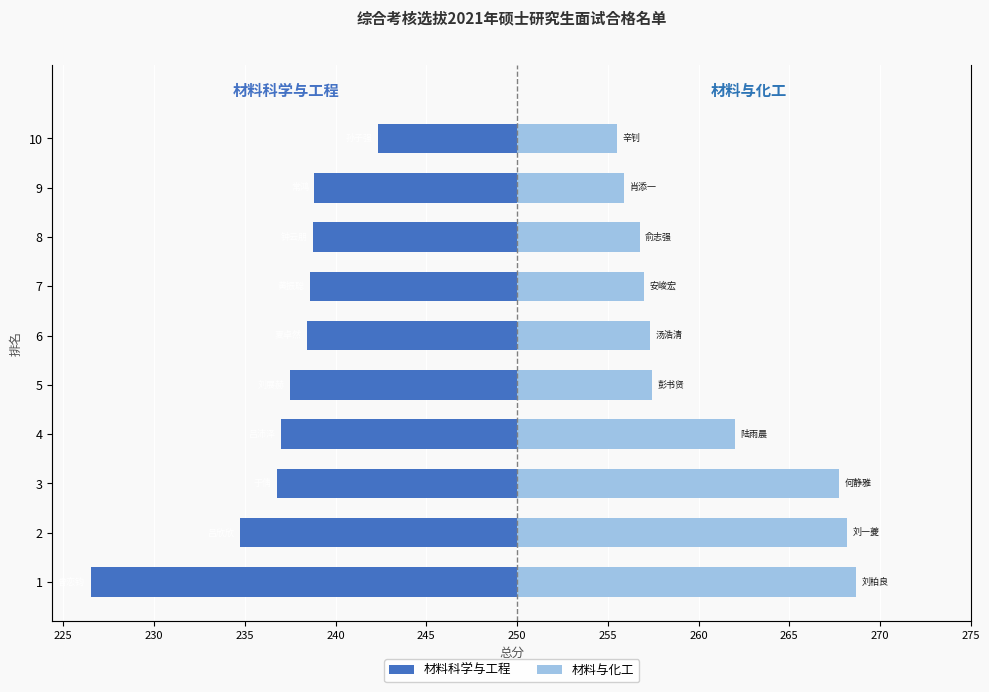

The 材料科学与工程 series shows -17.3 at 6. True or false?

False